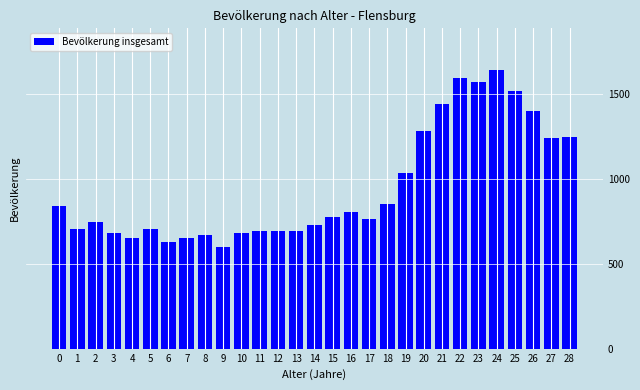

What is the minimum value shown in the chart?

600